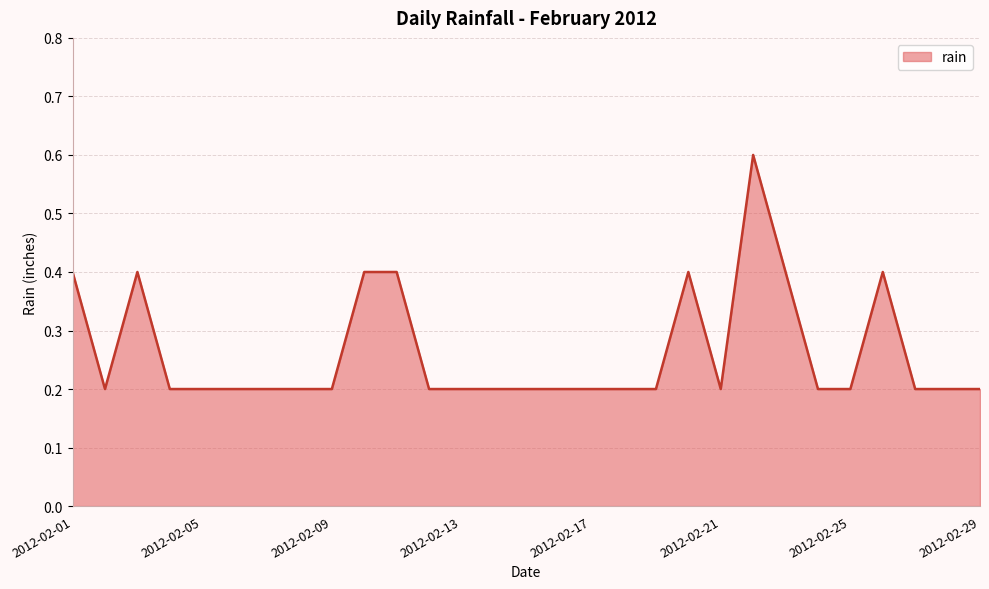

How many lines are shown in the chart?

1